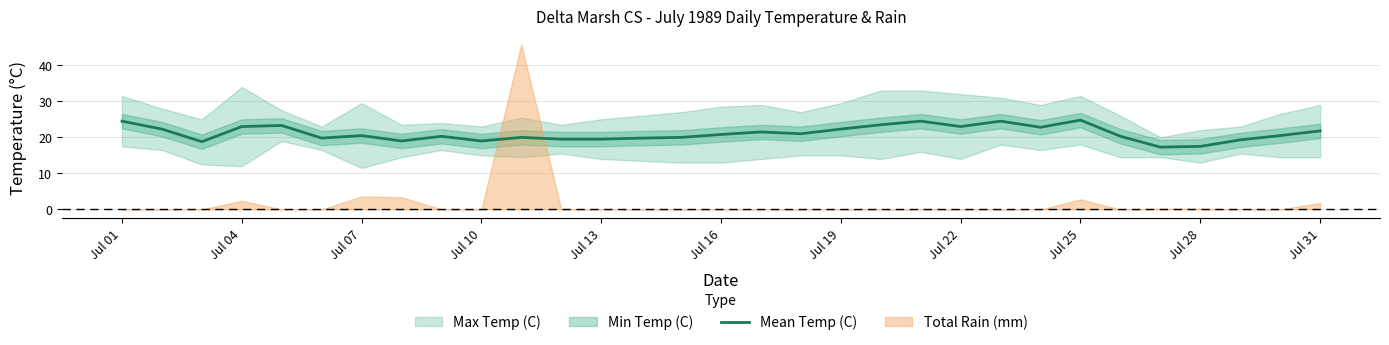

True or false: Mean Temp (C) has a value of 24.8 at Jul 25.

True